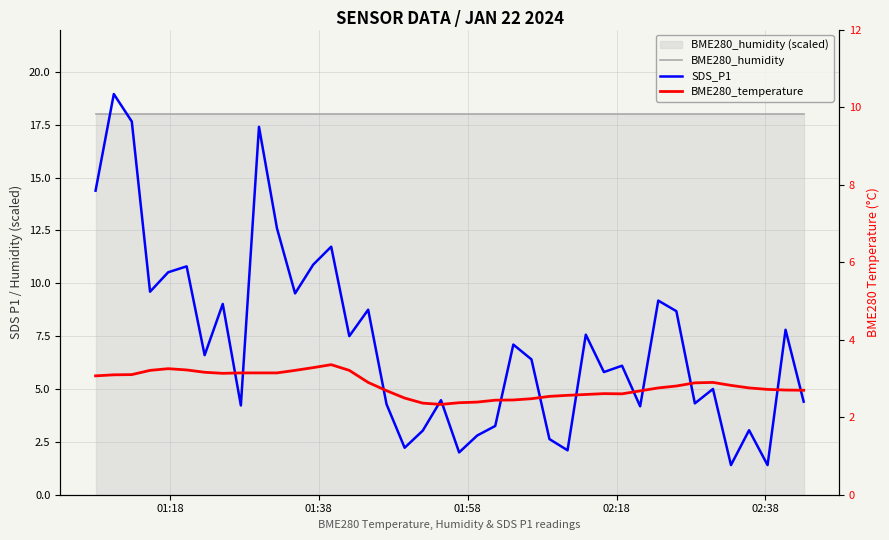

True or false: BME280_humidity has more than 1 interior local peaks.

False